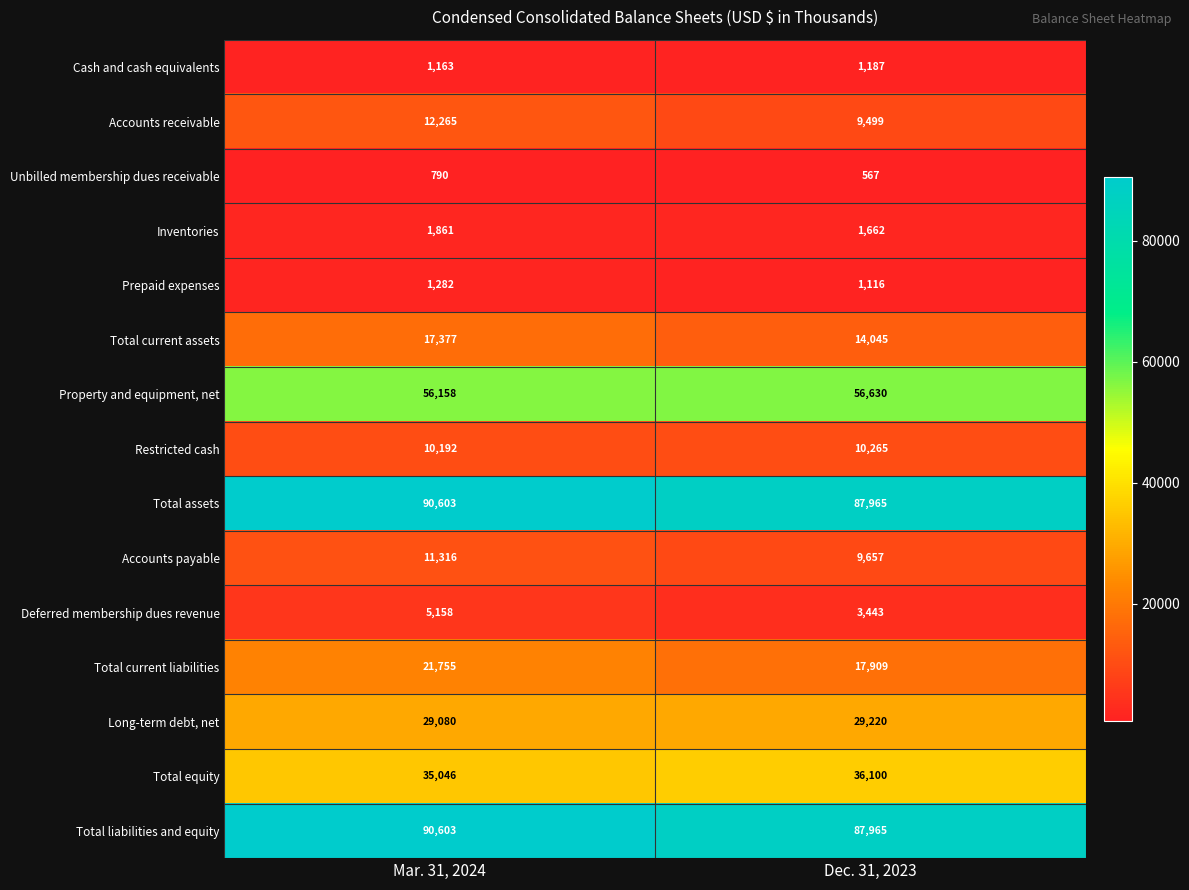

The Property and equipment, net series shows 56158 at Mar. 31, 2024. True or false?

True